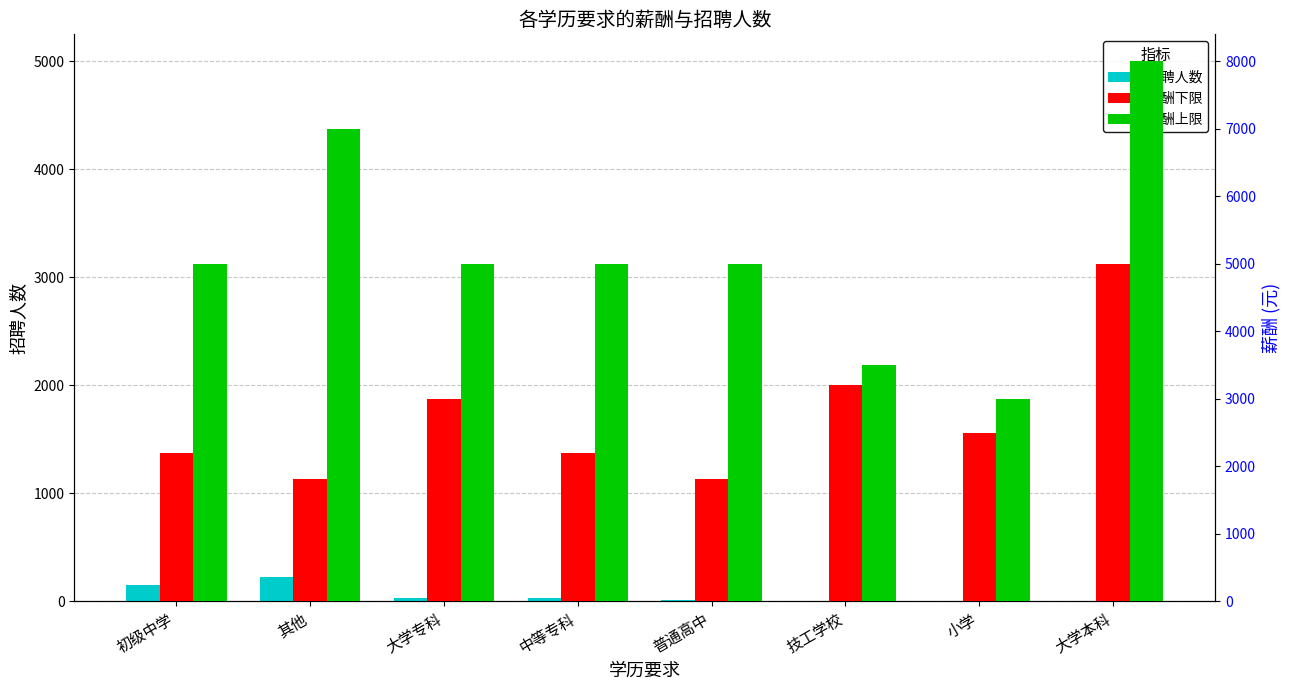

What is the average value of the 薪酬下限 series?

2715